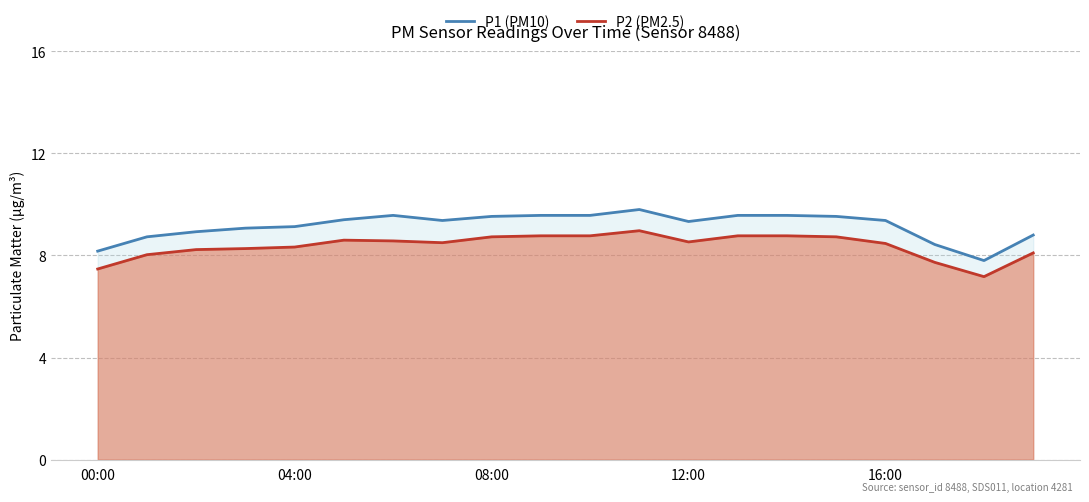

At which category does P1 (PM10) reach its first local valley?

7